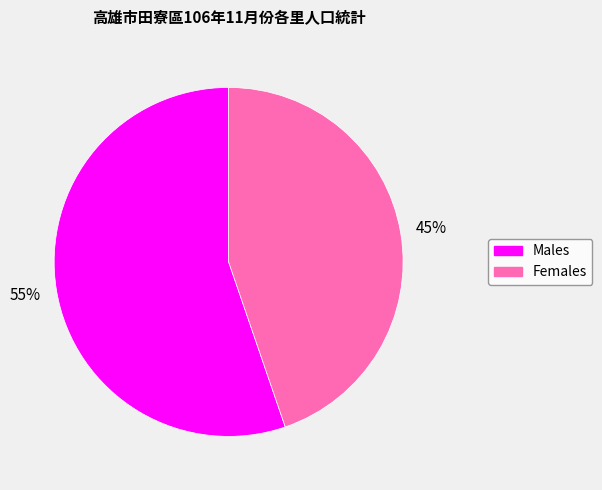

True or false: Females accounts for 45% of the total.

True